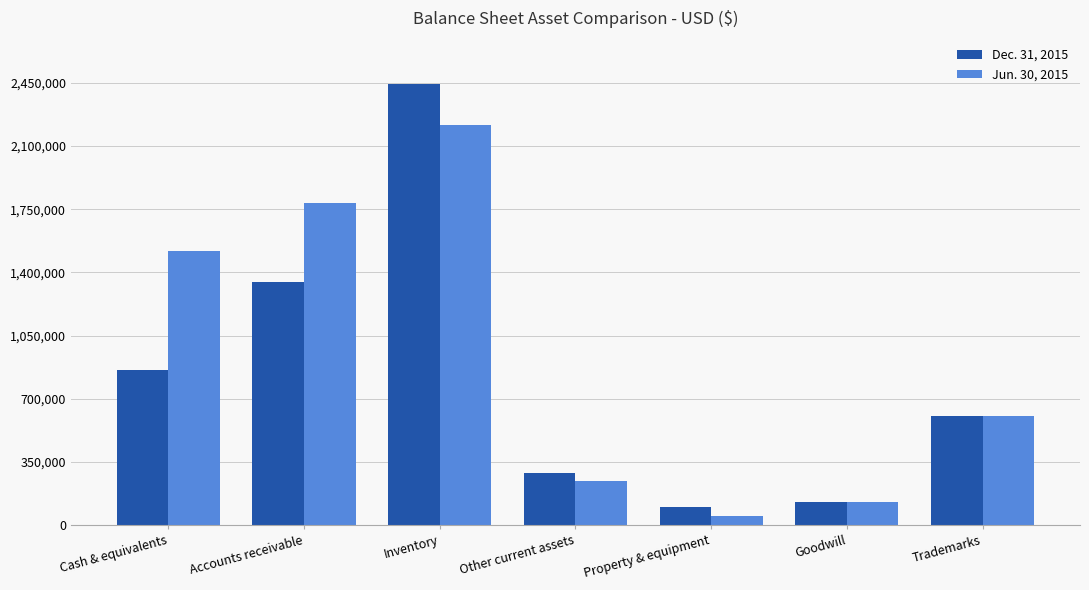

Which series has the largest range (max minus min)?

Dec. 31, 2015